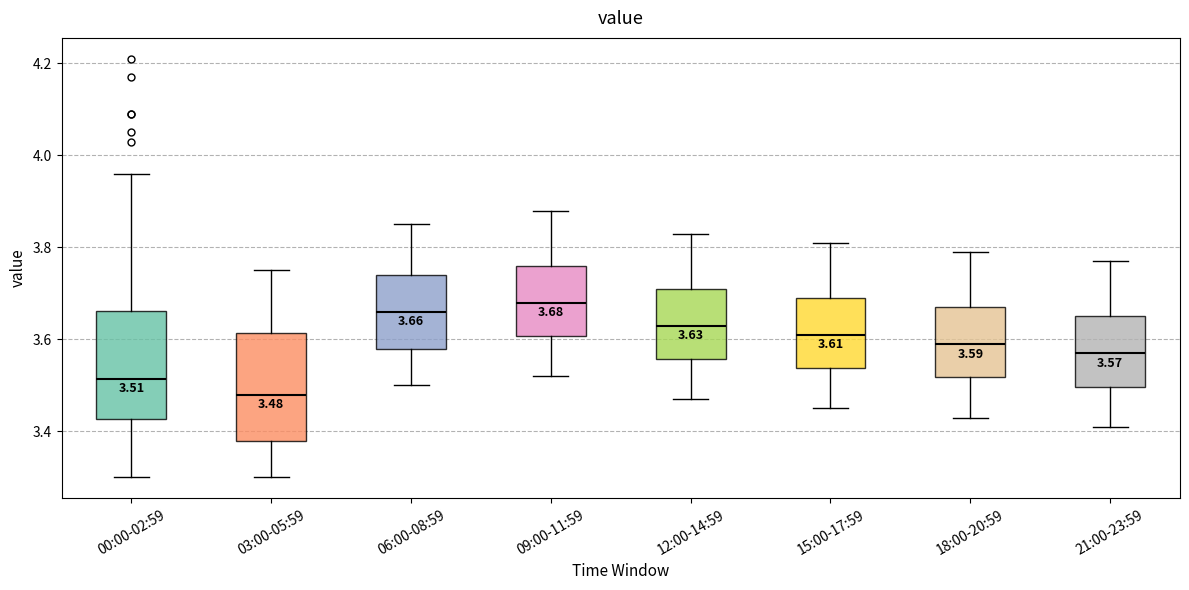

Which box's median line is the highest?

09:00-11:59